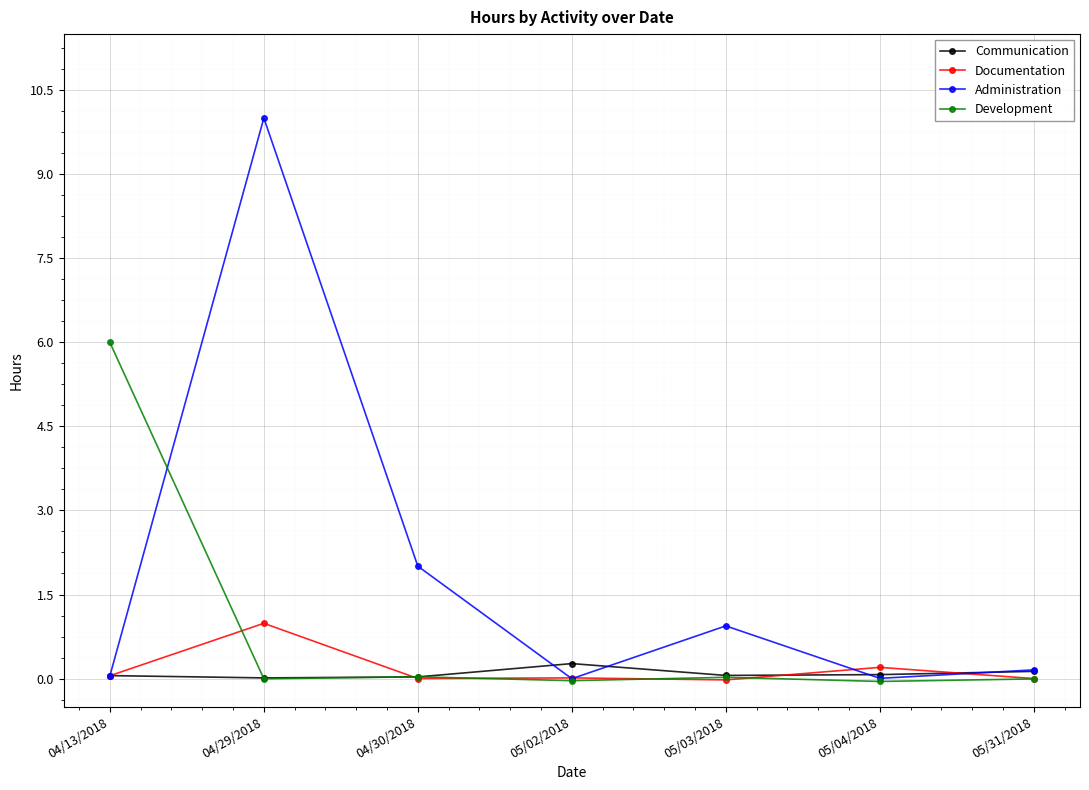

Rank the series by their maximum value, from highest to lowest.

Administration, Development, Documentation, Communication